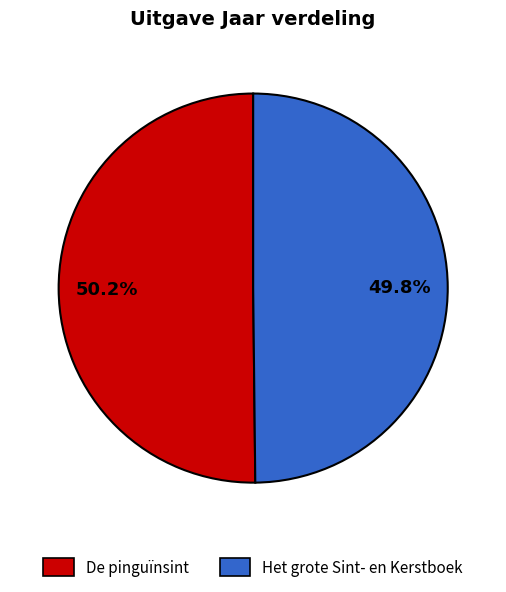

How many slices are in this pie chart?

2